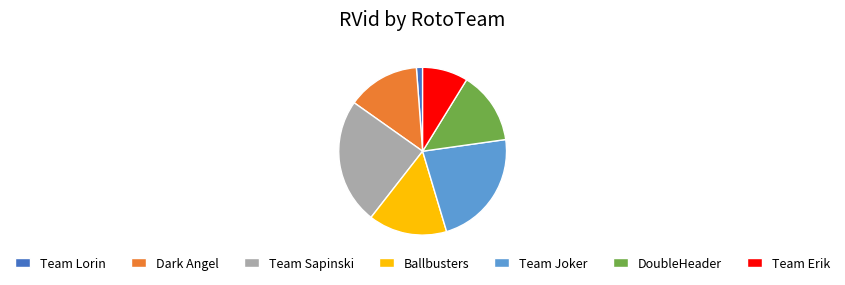

Approximately how many times larger is the value at Team Sapinski compared to Team Erik?

2.8